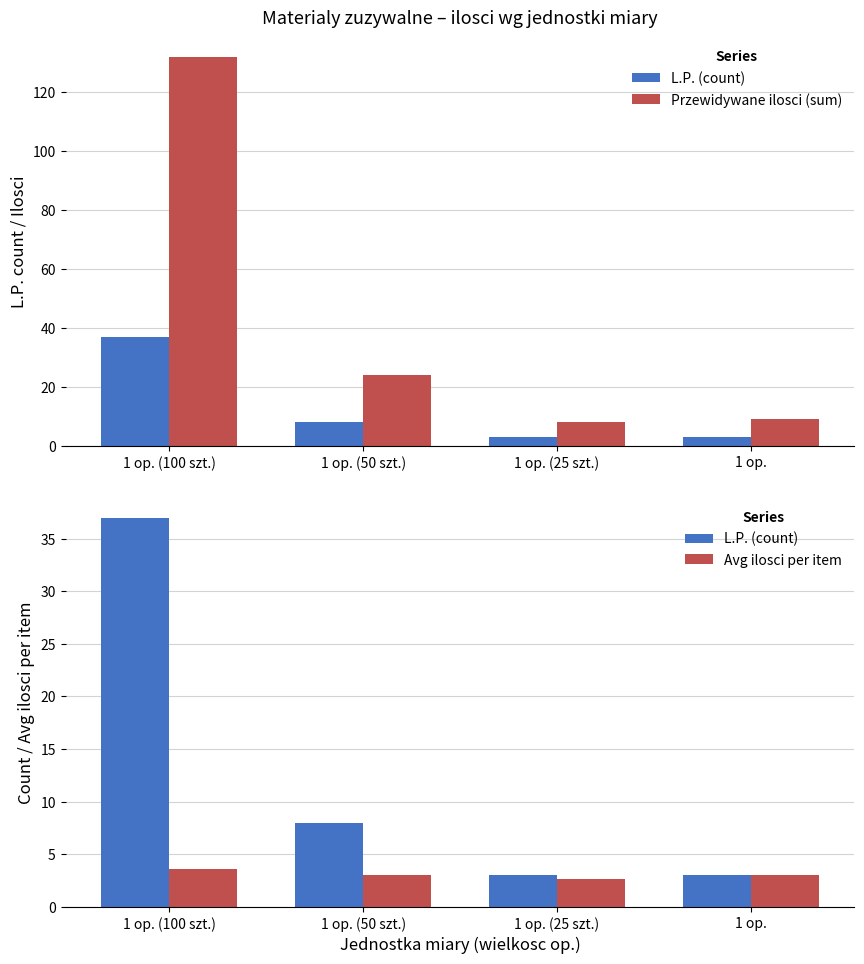

What is the sum of all Avg ilosci per item values?

12.2